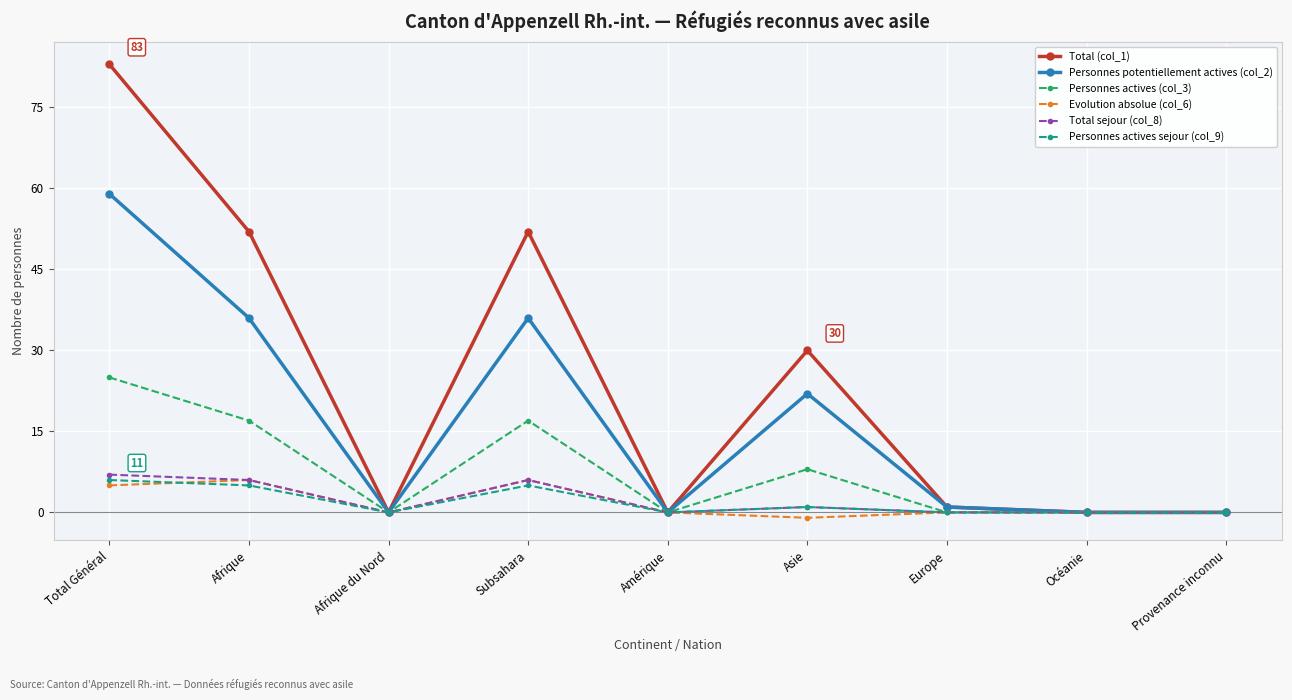

True or false: Evolution absolue (col_6) has more than 0 points higher than both neighbors.

True